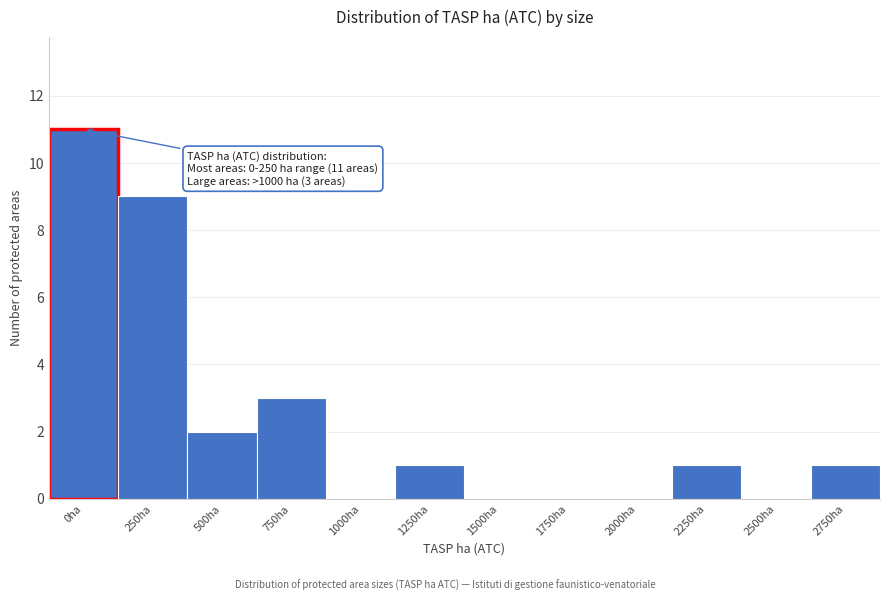

Reading left to right, transcribe all the data shown in this chart.

0ha=11	250ha=9	500ha=2	750ha=3	1000ha=0	1250ha=1	1500ha=0	1750ha=0	2000ha=0	2250ha=1	2500ha=0	2750ha=1